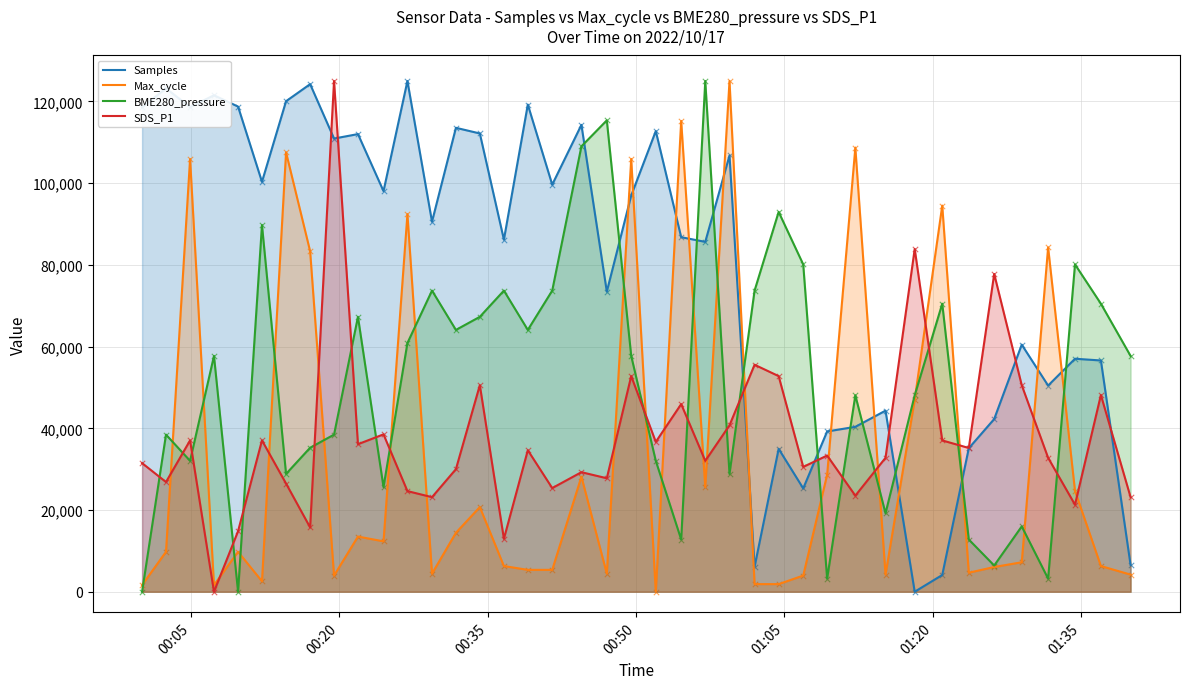

Which series has the largest total across all categories?

Samples